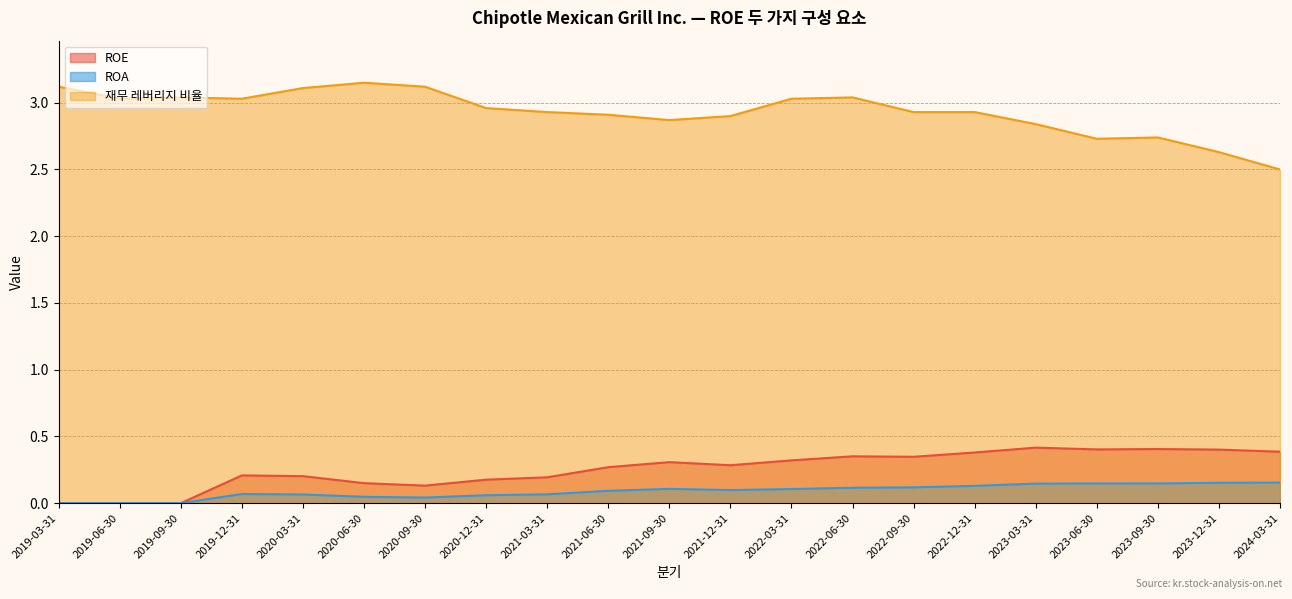

What is the average value of the ROE series?

0.3